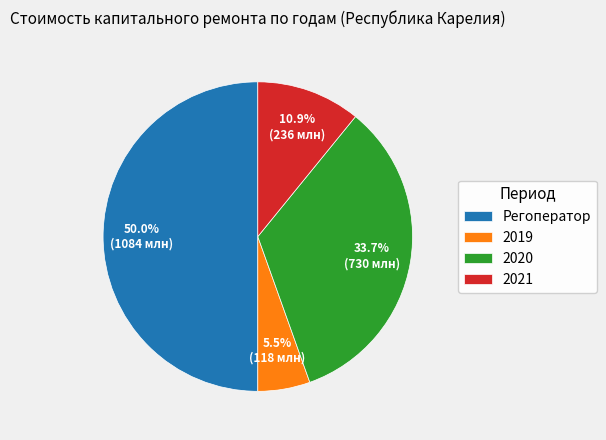

The 2021 slice represents 24% of the pie. True or false?

False